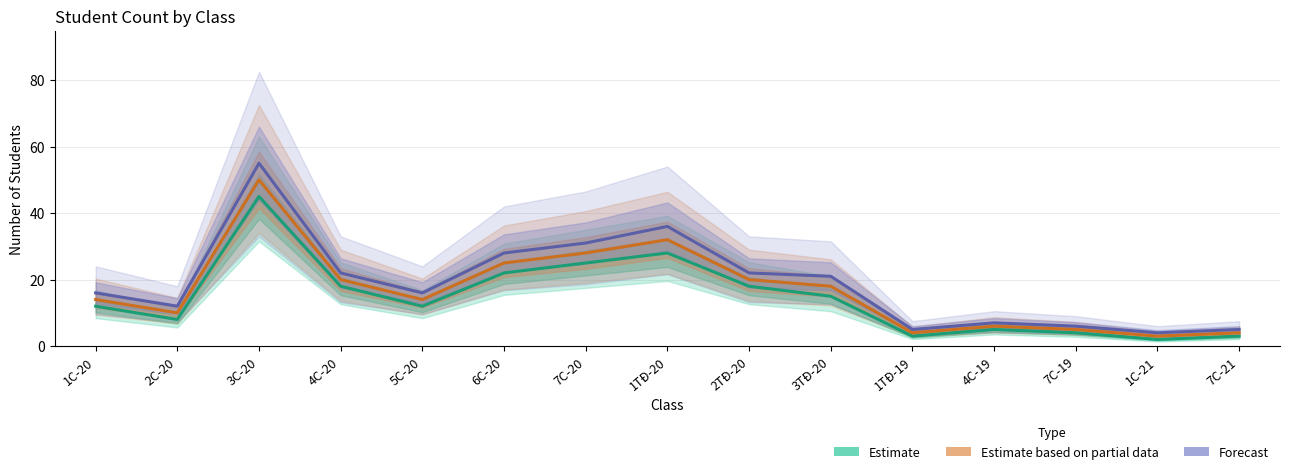

What is the difference between the highest and lowest values at 3TĐ-20?

6